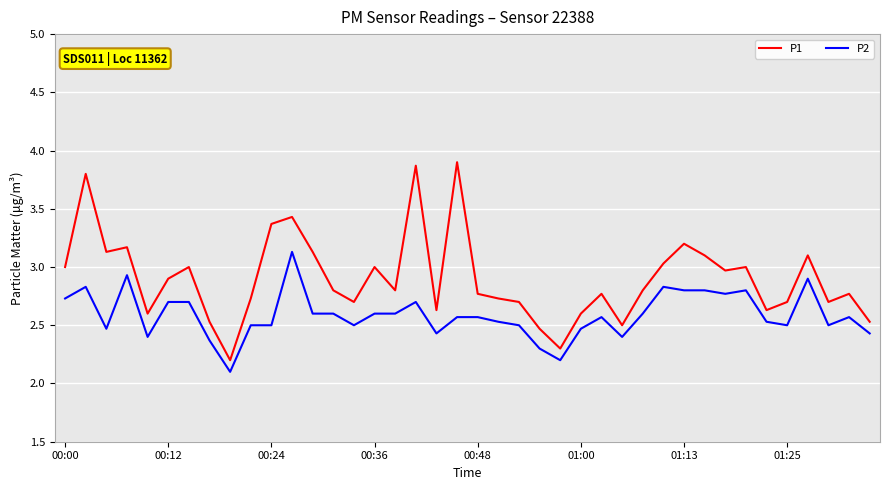

True or false: P1 and P2 intersect in this chart.

False